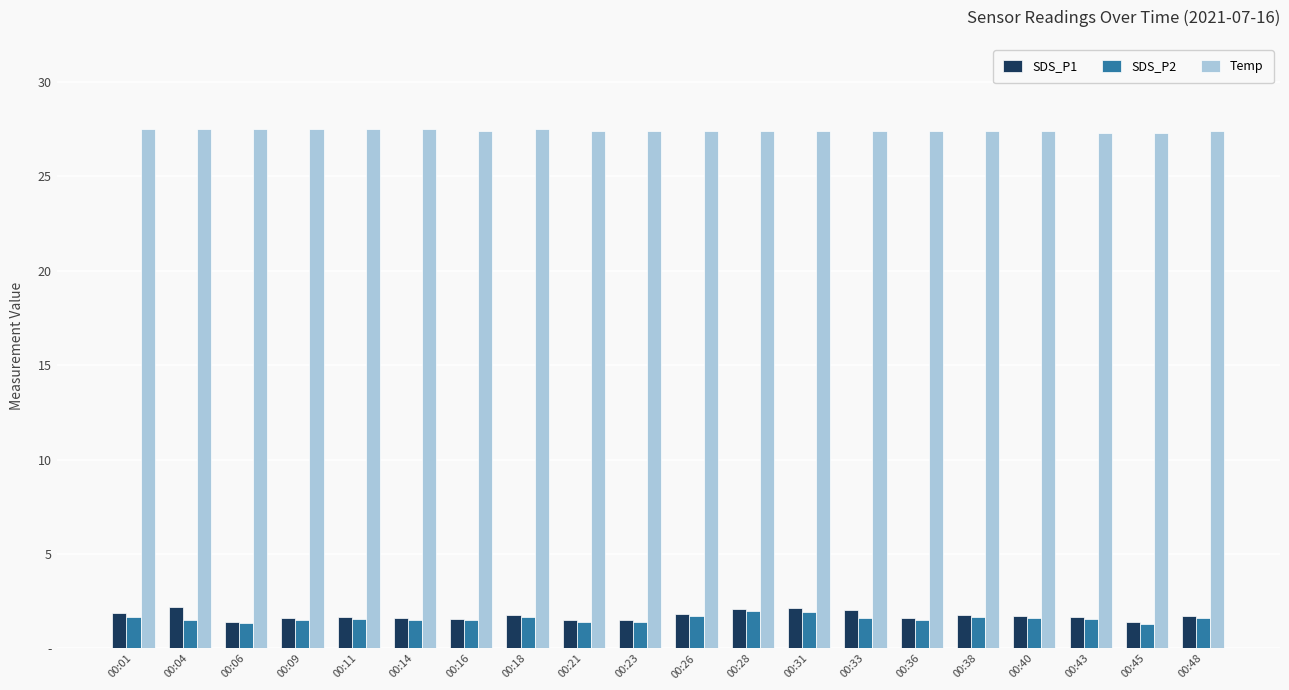

List the labels in order of Temp value, largest first.

00:01, 00:04, 00:06, 00:09, 00:11, 00:14, 00:18, 00:16, 00:21, 00:23, 00:26, 00:28, 00:31, 00:33, 00:36, 00:38, 00:40, 00:48, 00:43, 00:45